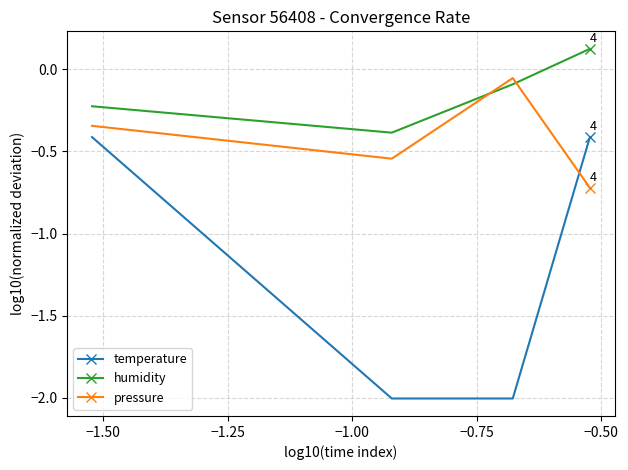

How many series are shown in this chart?

3